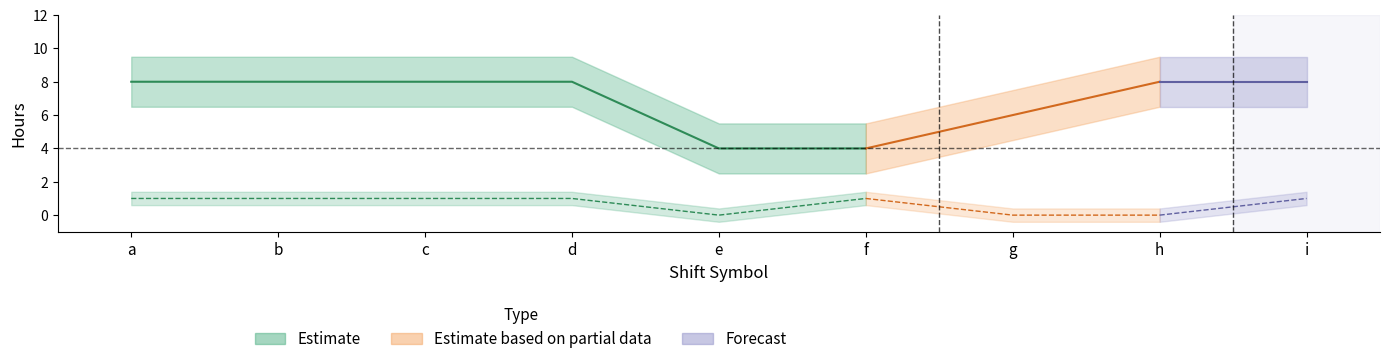

At which label is work_hours closest to 6?

g